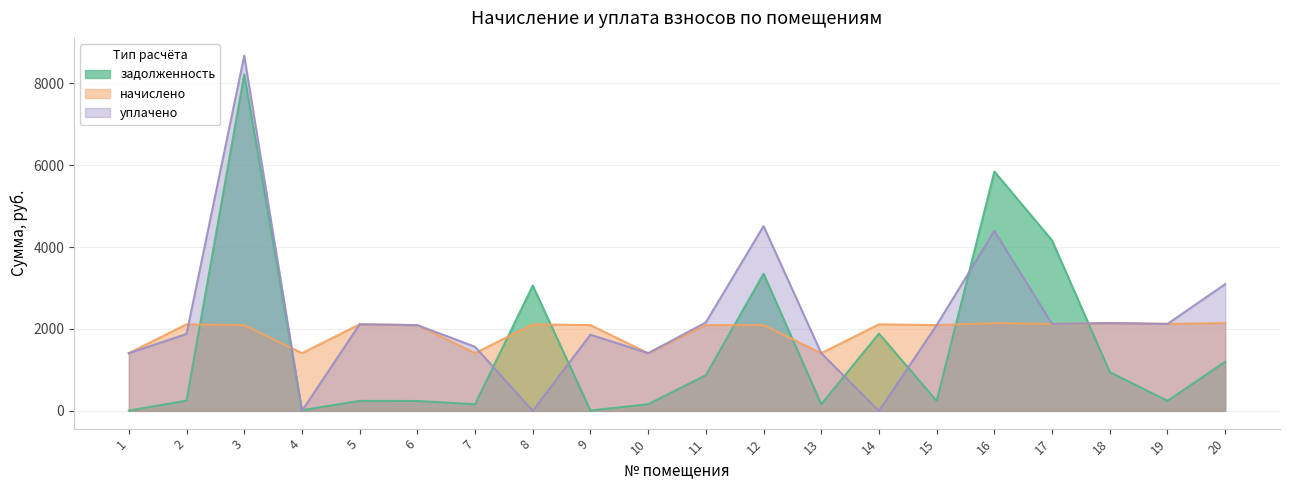

What is the sum of all уплачено values?

45072.1